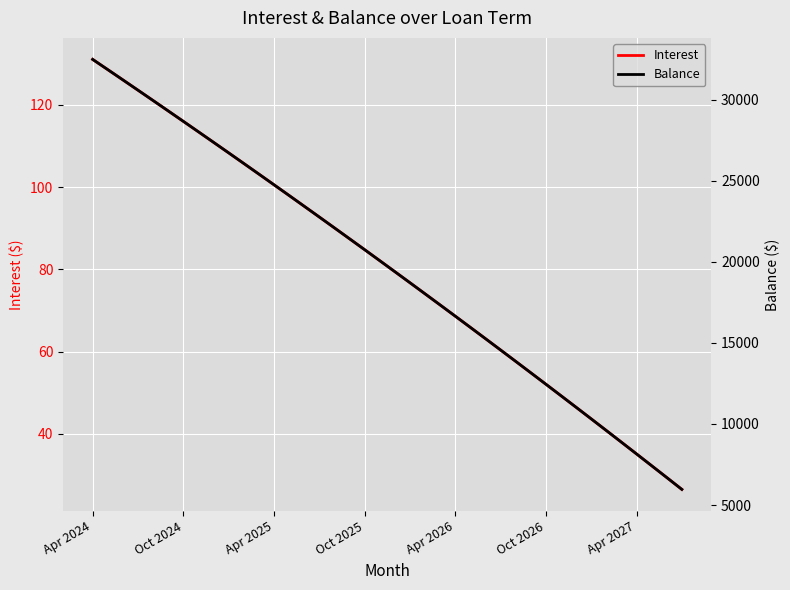

At 23, list the series in order from largest to smallest.

Balance, Interest